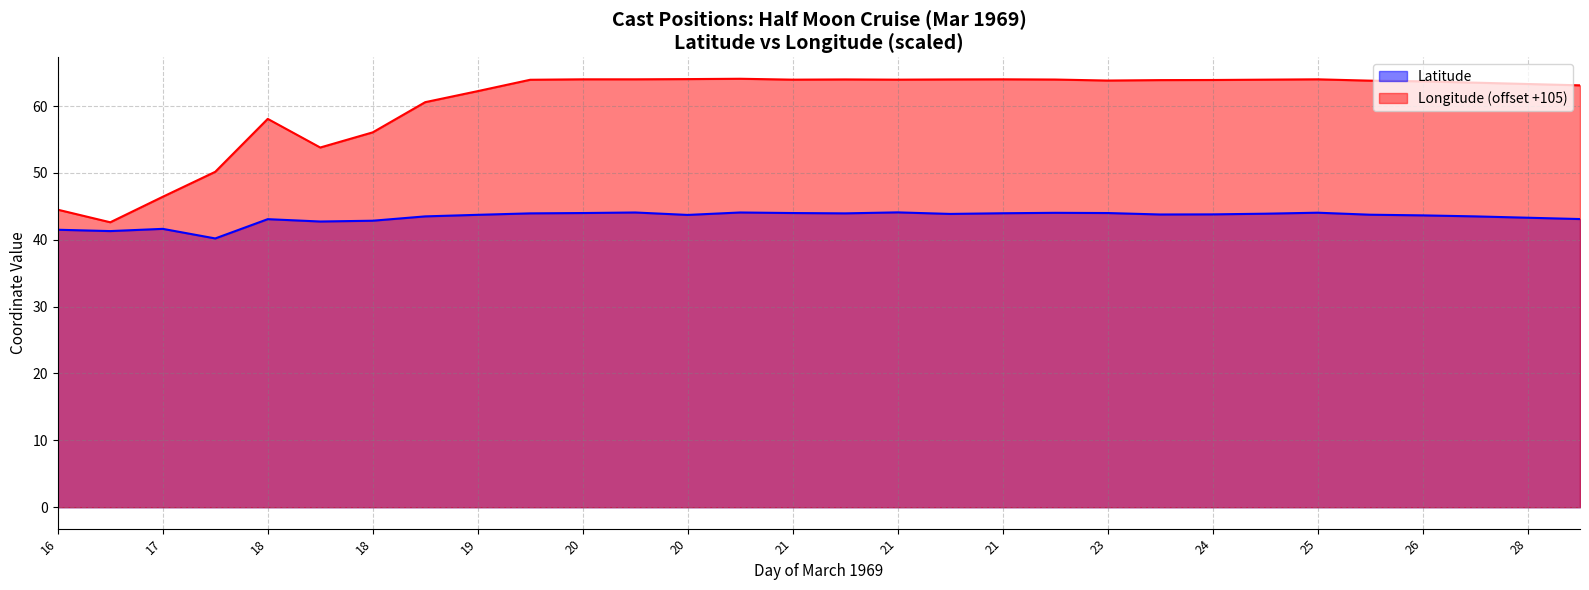

At which label is Longitude closest to 53?

18